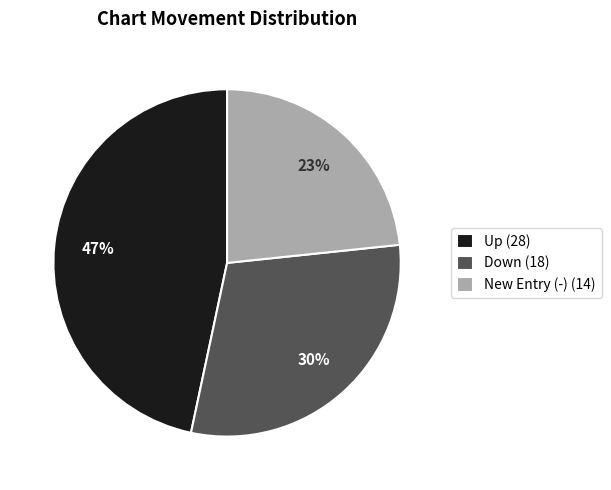

Rank the categories by value from lowest to highest.

New Entry (-) (14), Down (18), Up (28)